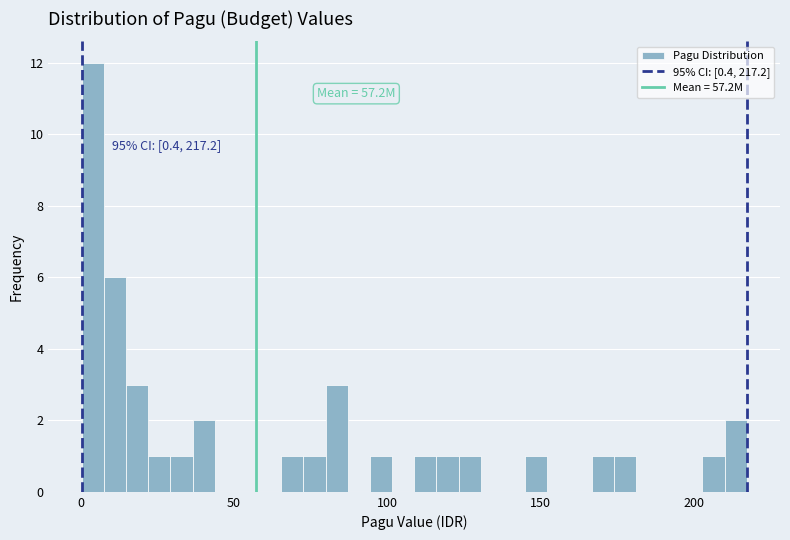

Around what value on the x-axis is the tallest bar? Give the approximate position of its centre, as read against the axis.

5